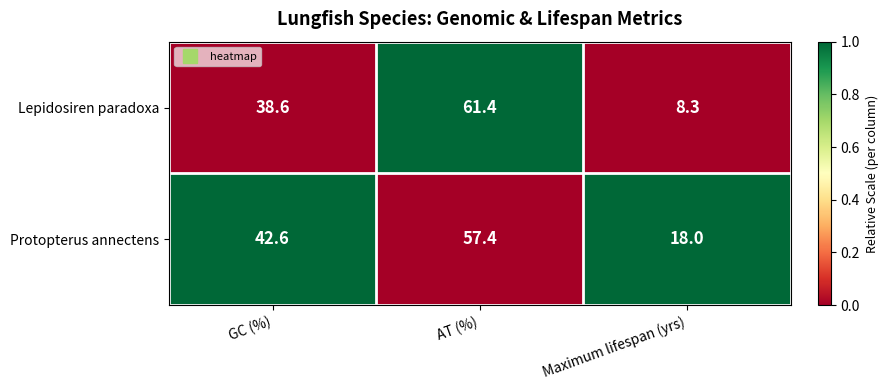

Reading right to left, what are all the values shown in this chart?

Lepidosiren paradoxa: Maximum lifespan (yrs)=8.3	AT (%)=61.4	GC (%)=38.6
Protopterus annectens: Maximum lifespan (yrs)=18.0	AT (%)=57.4	GC (%)=42.6